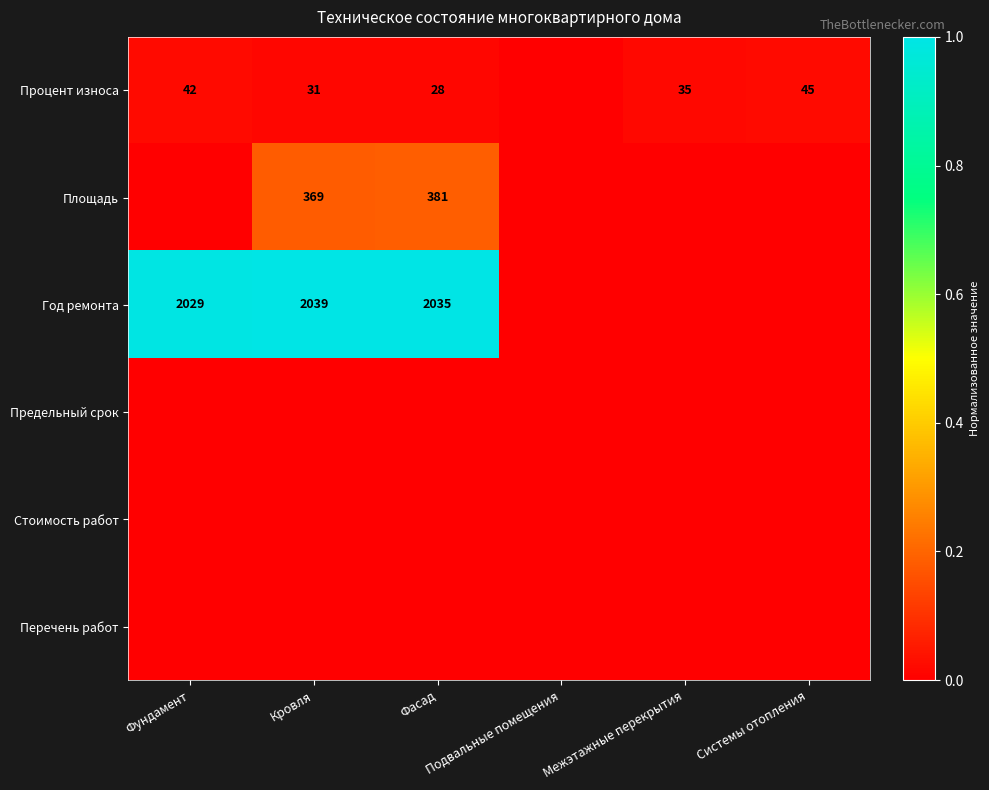

True or false: Год ремонта has a value of 1.8 at Фундамент.

False